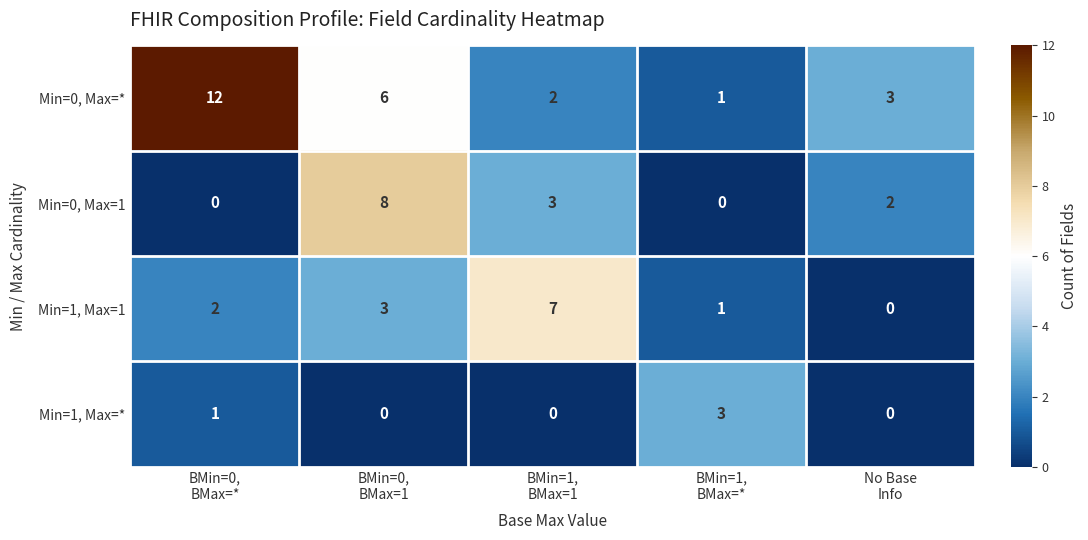

Which category has the highest value across all series?

BMin=0,
BMax=*